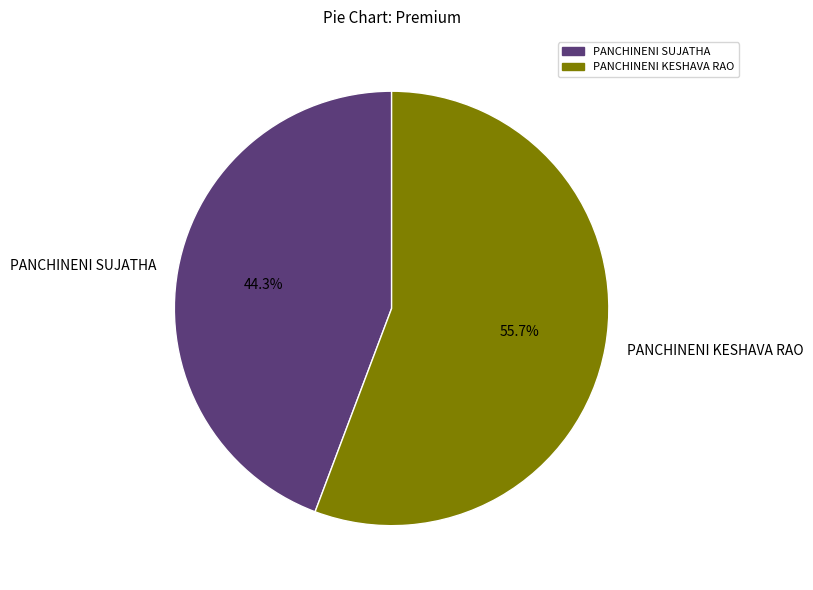

What is the total percentage of PANCHINENI SUJATHA and PANCHINENI KESHAVA RAO?

100.0%